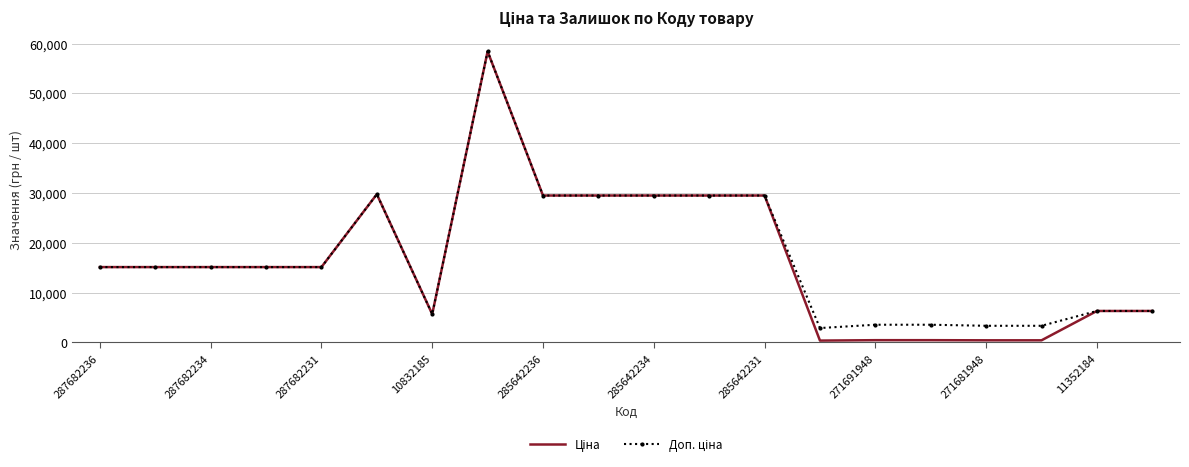

What is the sum of all Доп. ціна values?

346156.2